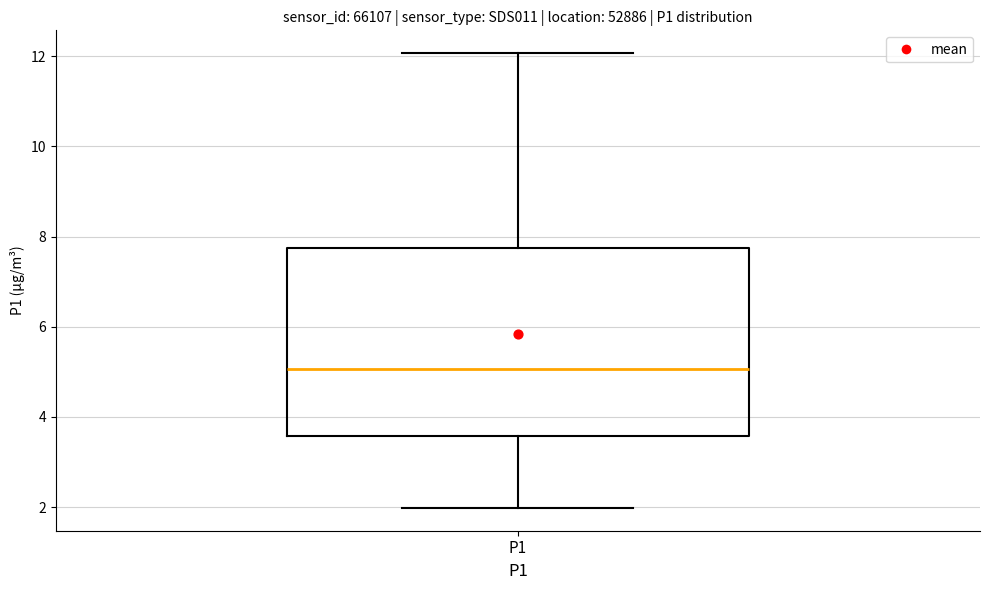

Transcribe this box plot: give where the median line is, the range the box spans, and where the two whiskers end, as read against the y-axis. The values are not printed on the chart, so give them approximately, as read against the axis.

median 5.0, box 3.6 to 7.8, whiskers 2.0 to 12.0